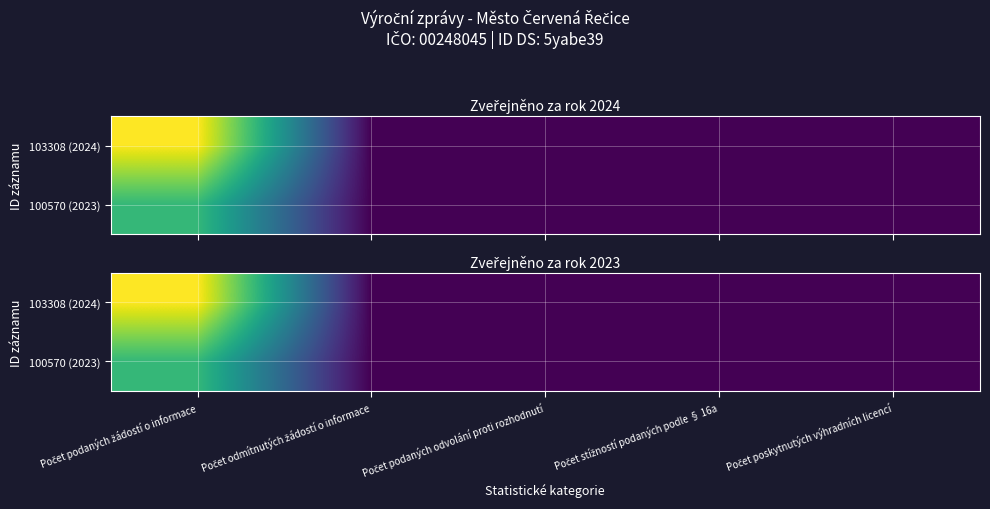

Rank the series by their maximum value, from highest to lowest.

103308 (2024), 100570 (2023)